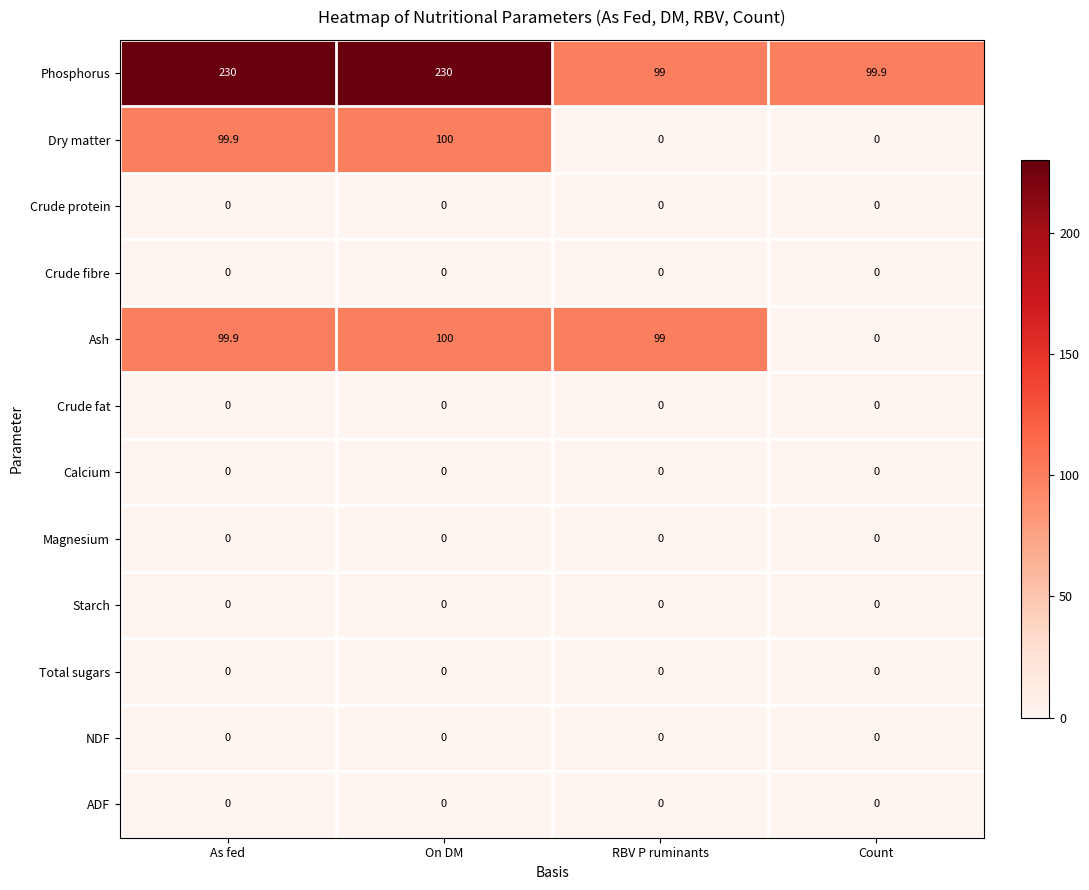

What is the total value across all series at As fed?

429.8